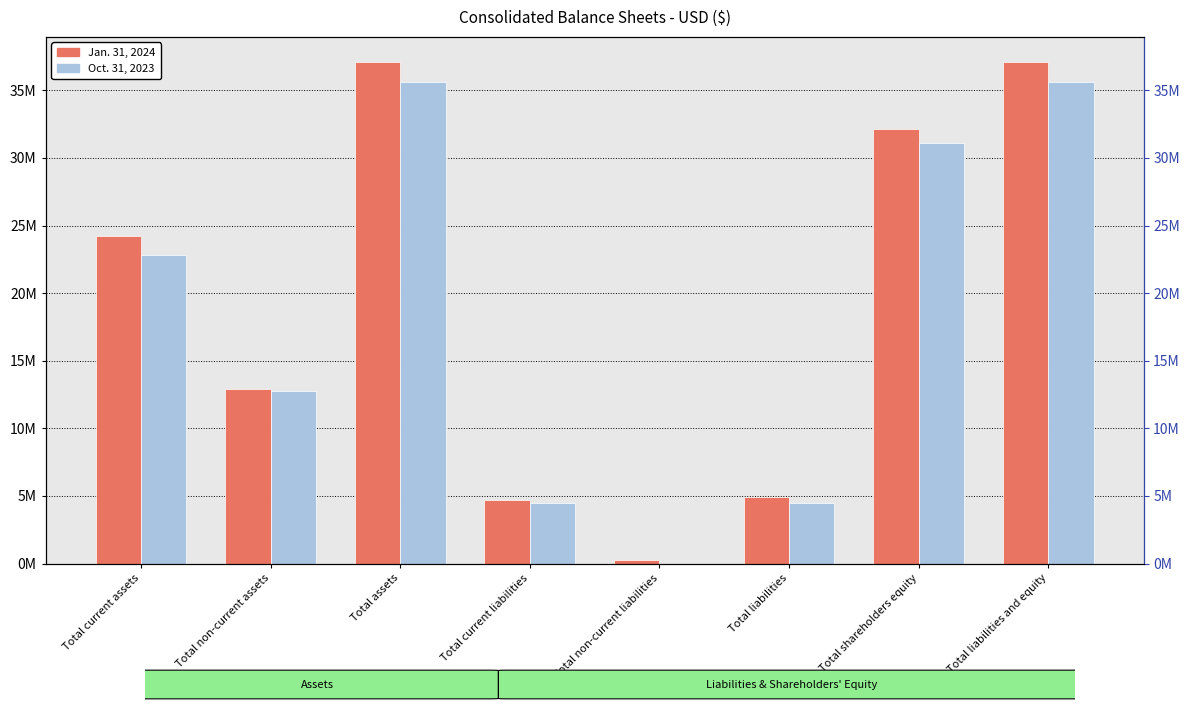

Which label corresponds to the smallest value in the chart?

Total non-current liabilities